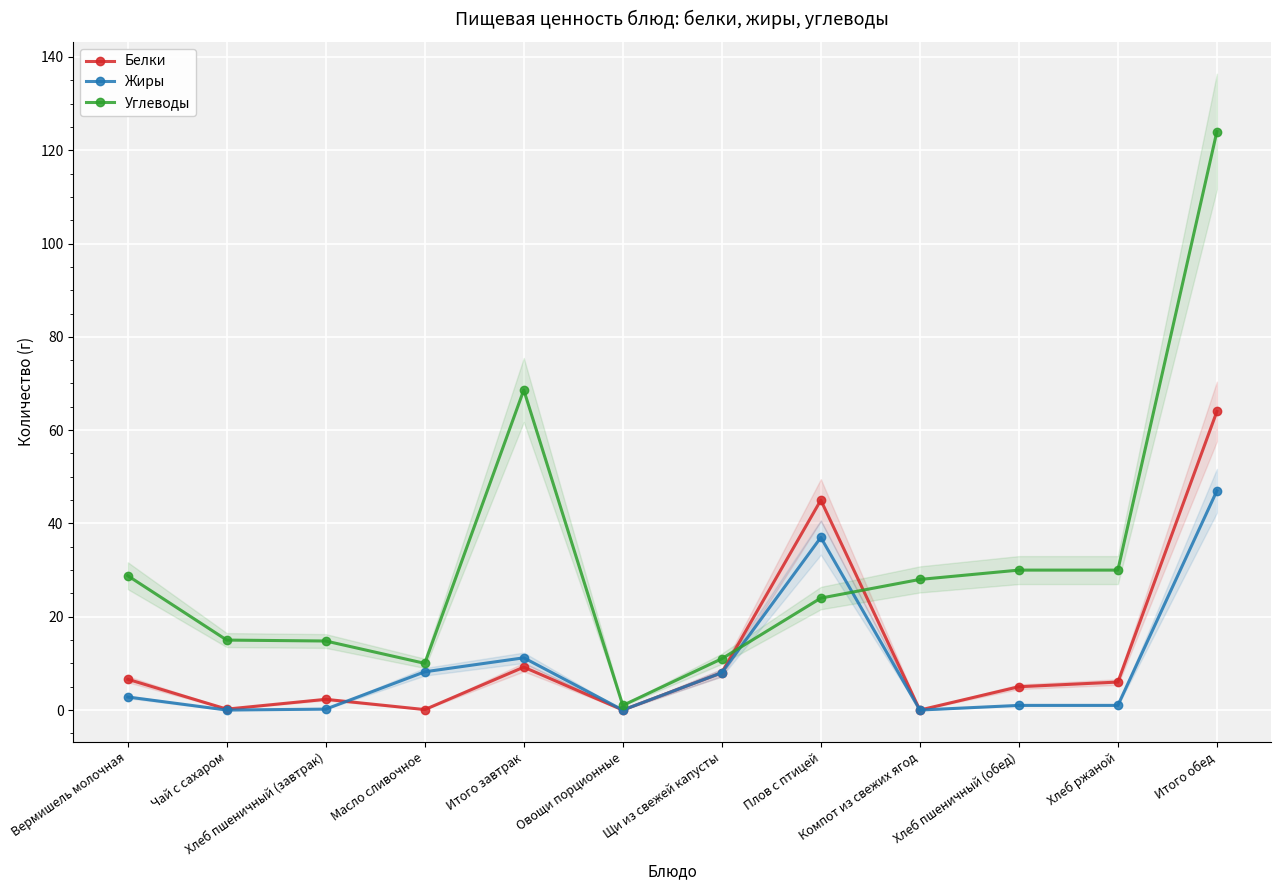

List the series in order of their peak value, lowest first.

Жиры, Белки, Углеводы